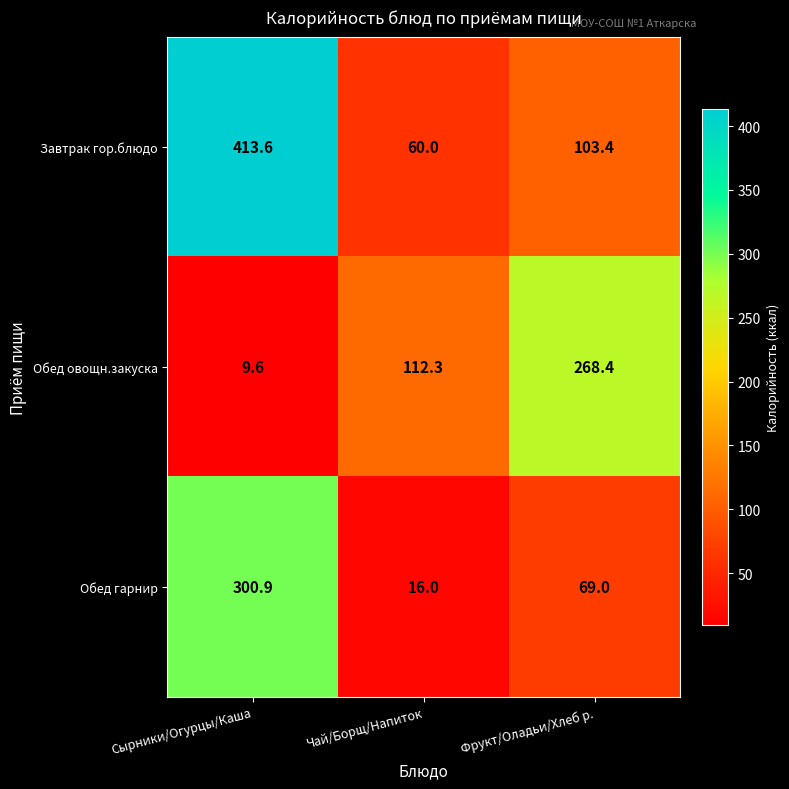

Which series has the largest range (max minus min)?

Завтрак гор.блюдо